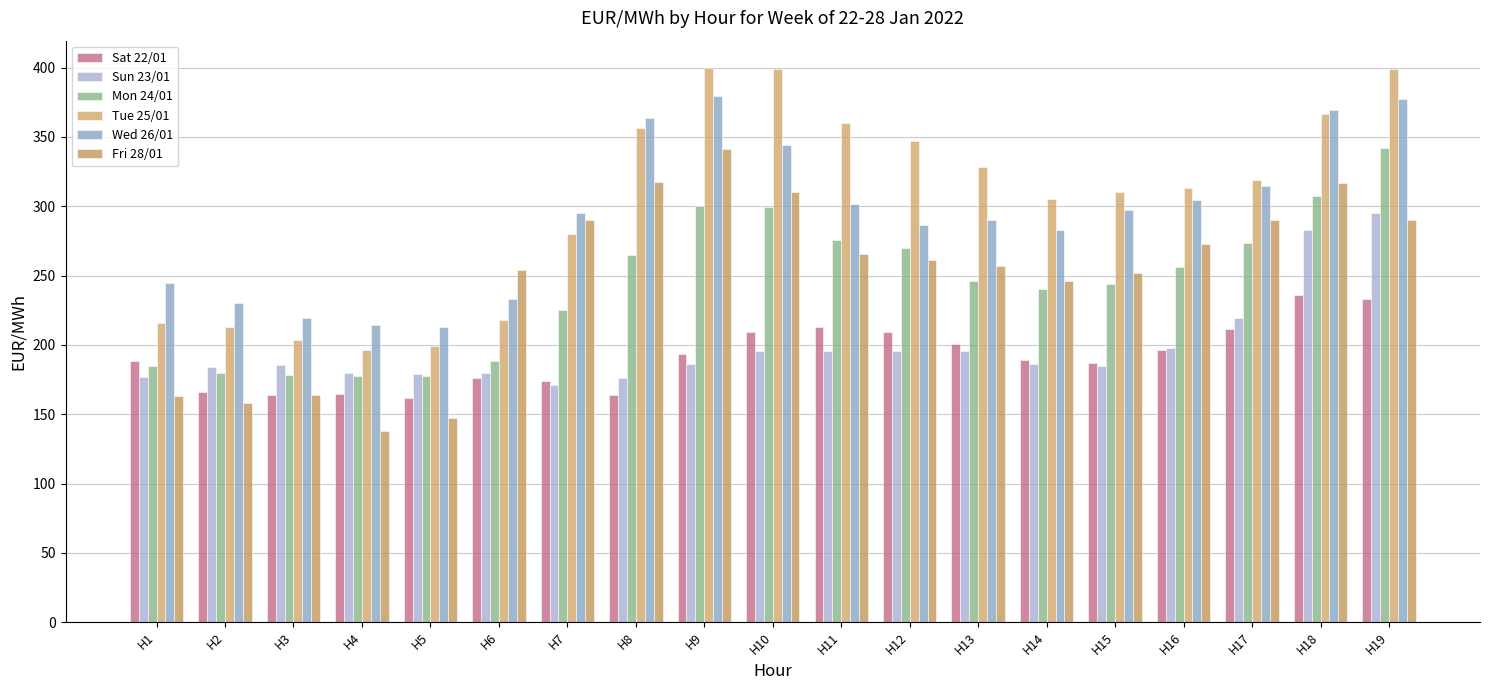

How many values in the Wed 26/01 series exceed 295?

10